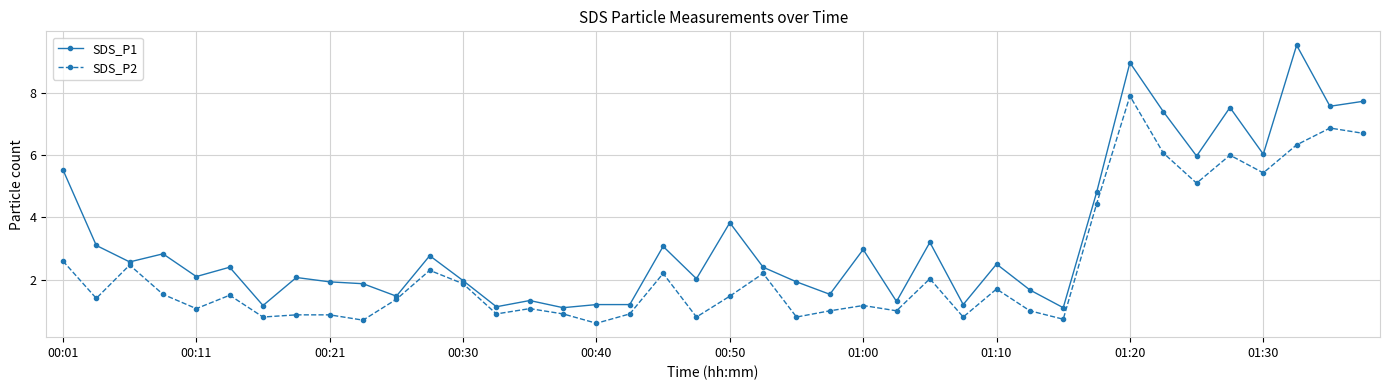

Which series has the largest total across all categories?

SDS_P1